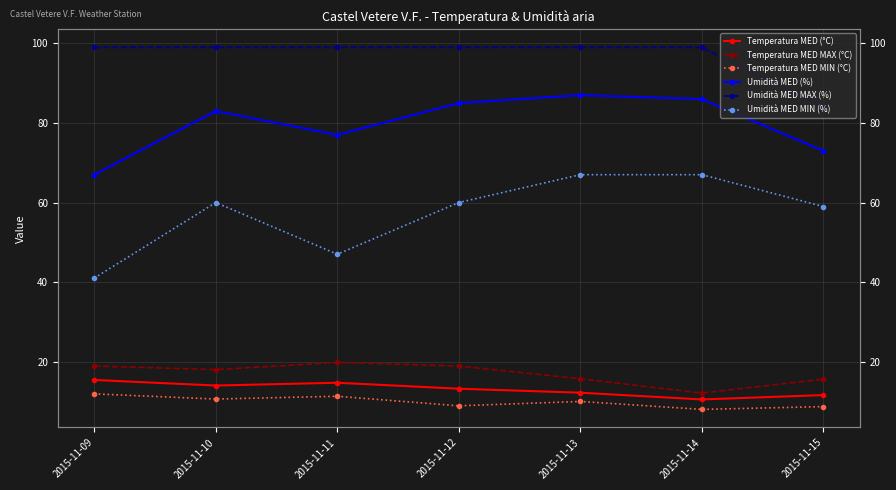

True or false: Temperatura MED MIN (°C) and Umidità MED MIN (%) cross at least once.

False